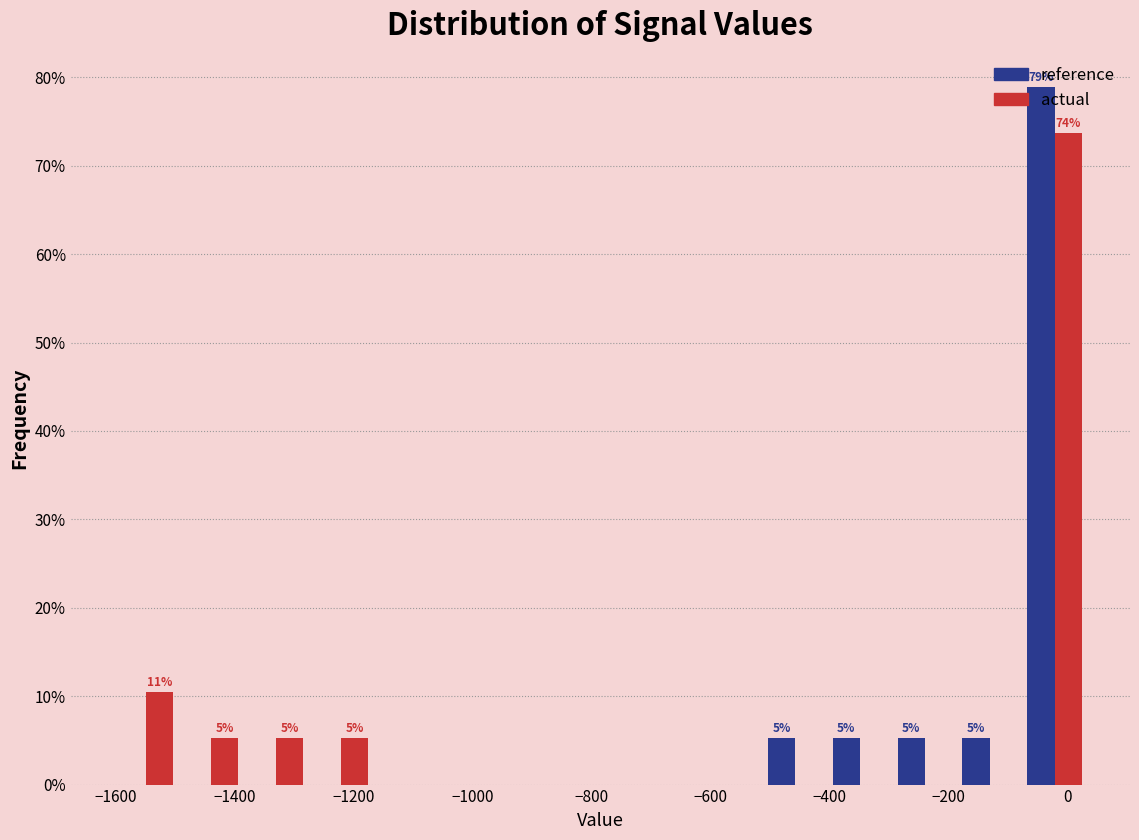

In the actual series, which range on the x-axis has the tallest bar?

-80 to 40